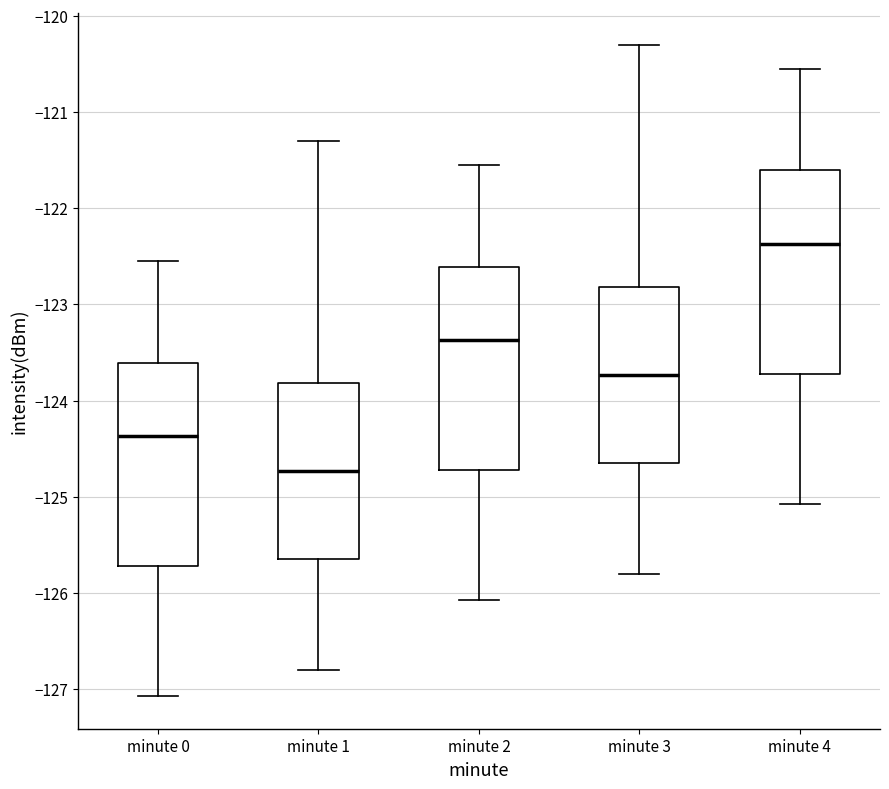

Where does the upper whisker of the box for minute 0 end on the y-axis? The values are not printed on the chart, so give them approximately, as read against the axis.

-122.5